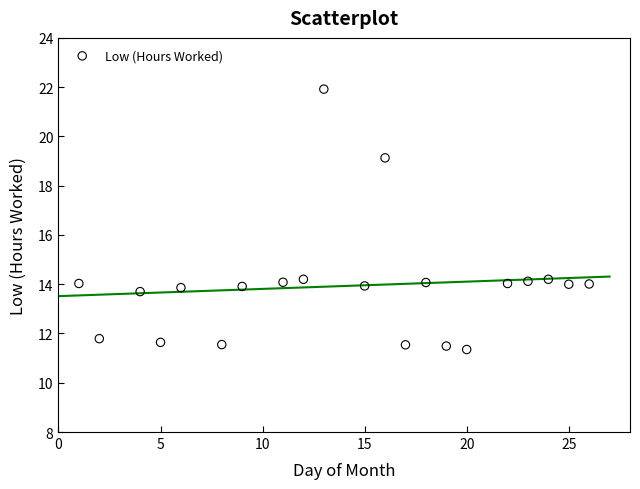

What is the range of X values (max minus min)?

25.0